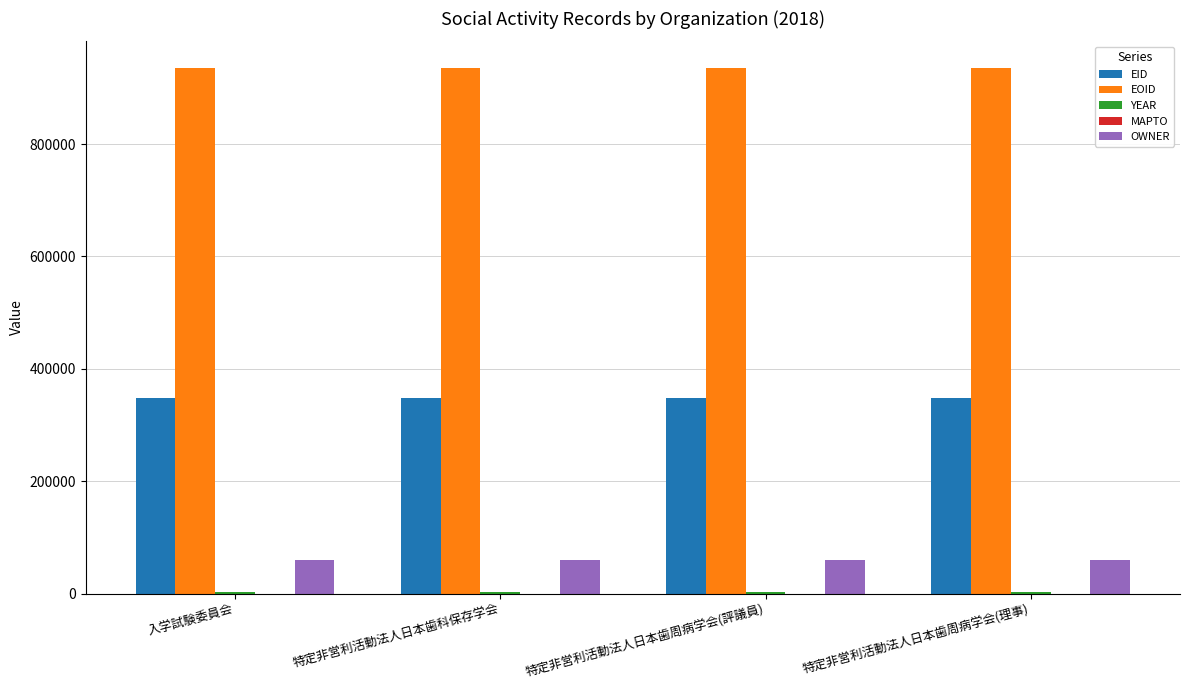

The EOID series shows 338502 at 特定非営利活動法人日本歯科保存学会. True or false?

False